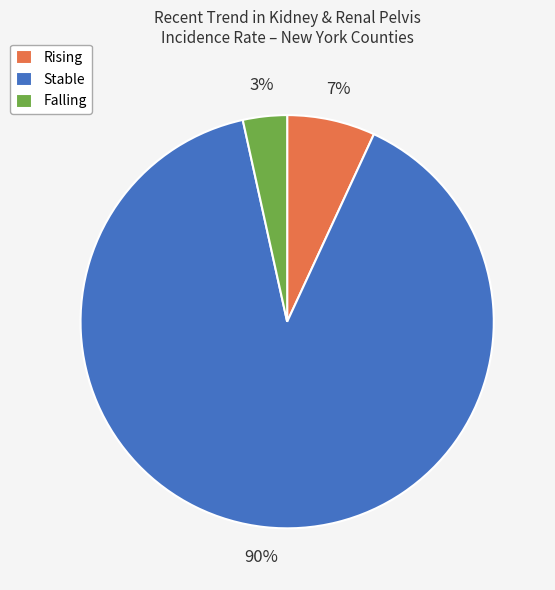

How many slices are in this pie chart?

3